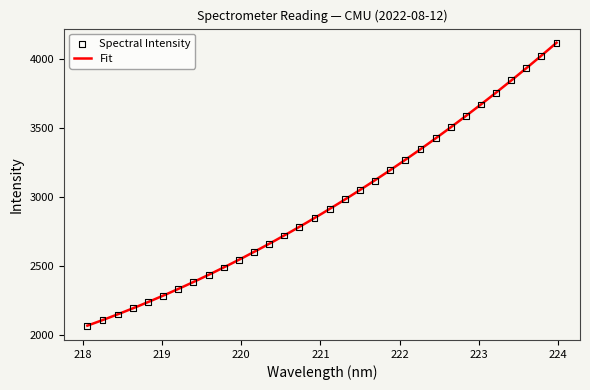

Approximately how many times larger is the value at 222.0721 compared to 219.0156?

1.4